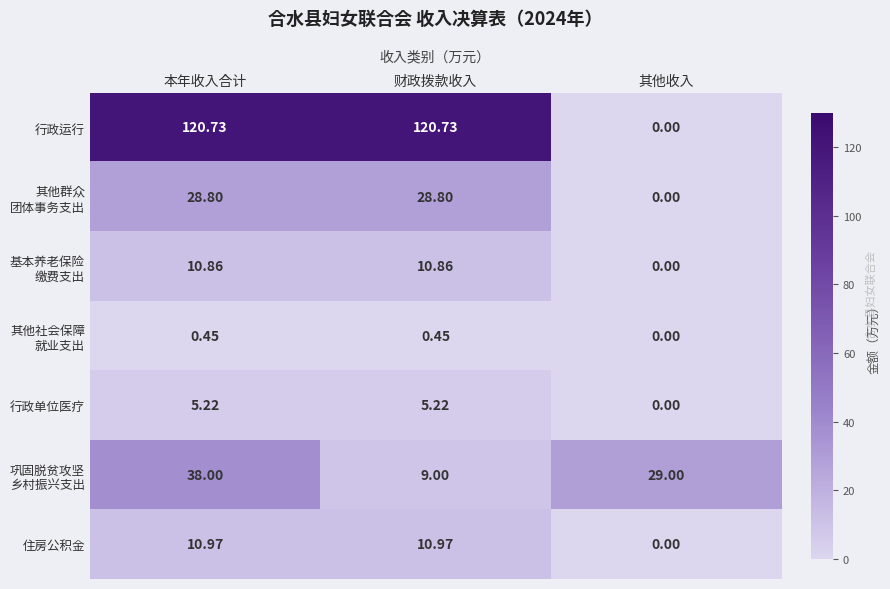

Which series has the widest spread of values?

行政运行